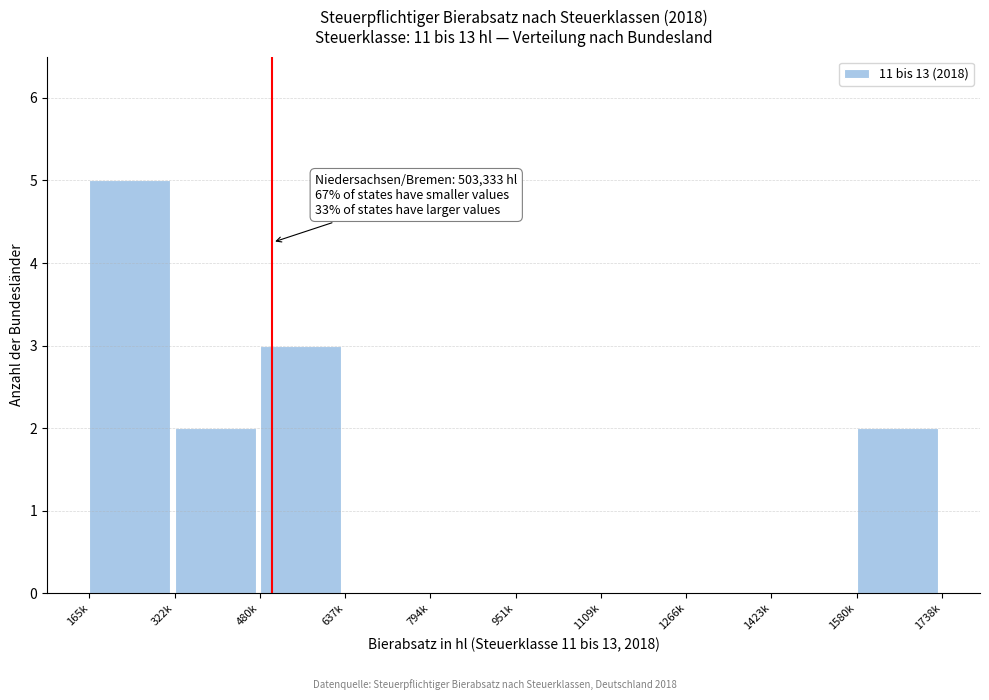

True or false: the data shows -3 at 951k.

False